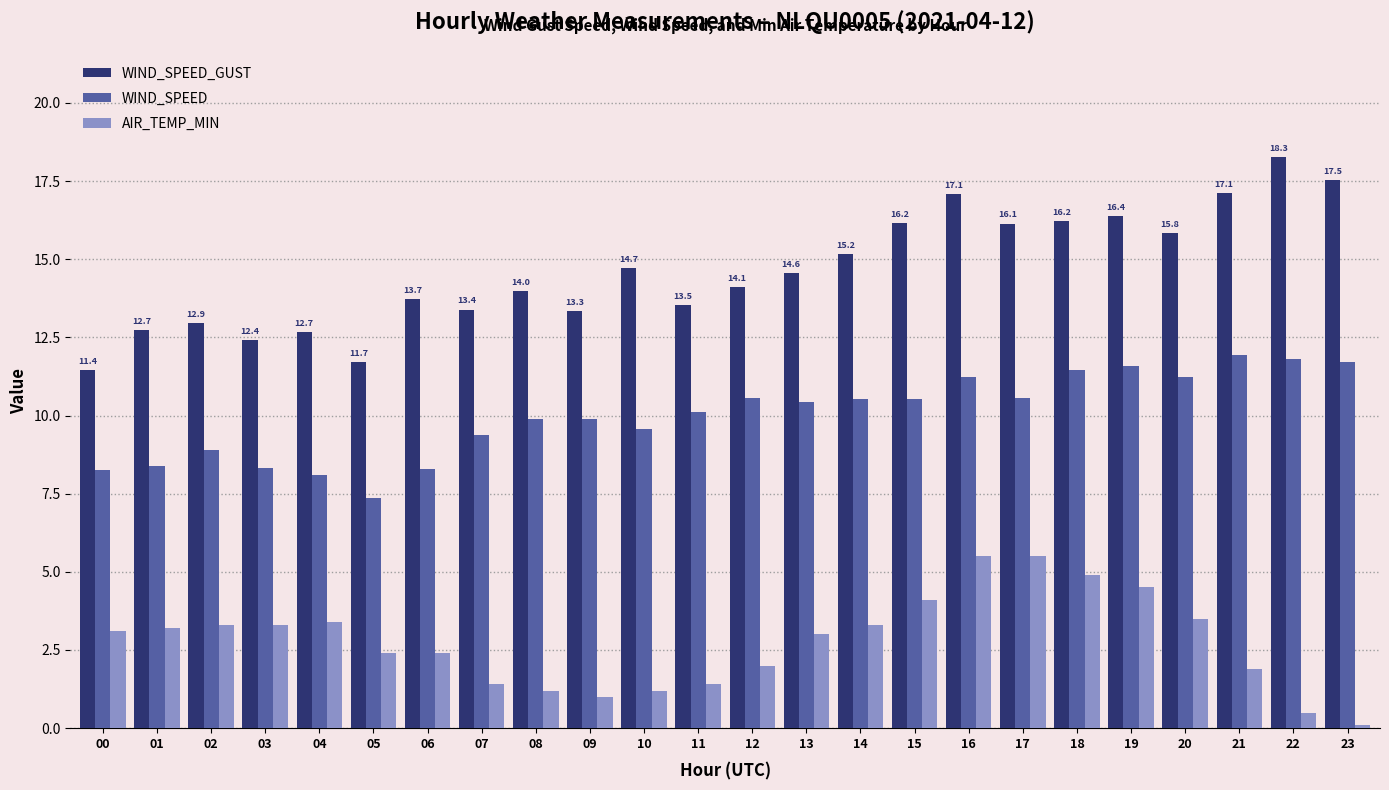

How many series are shown in this chart?

3